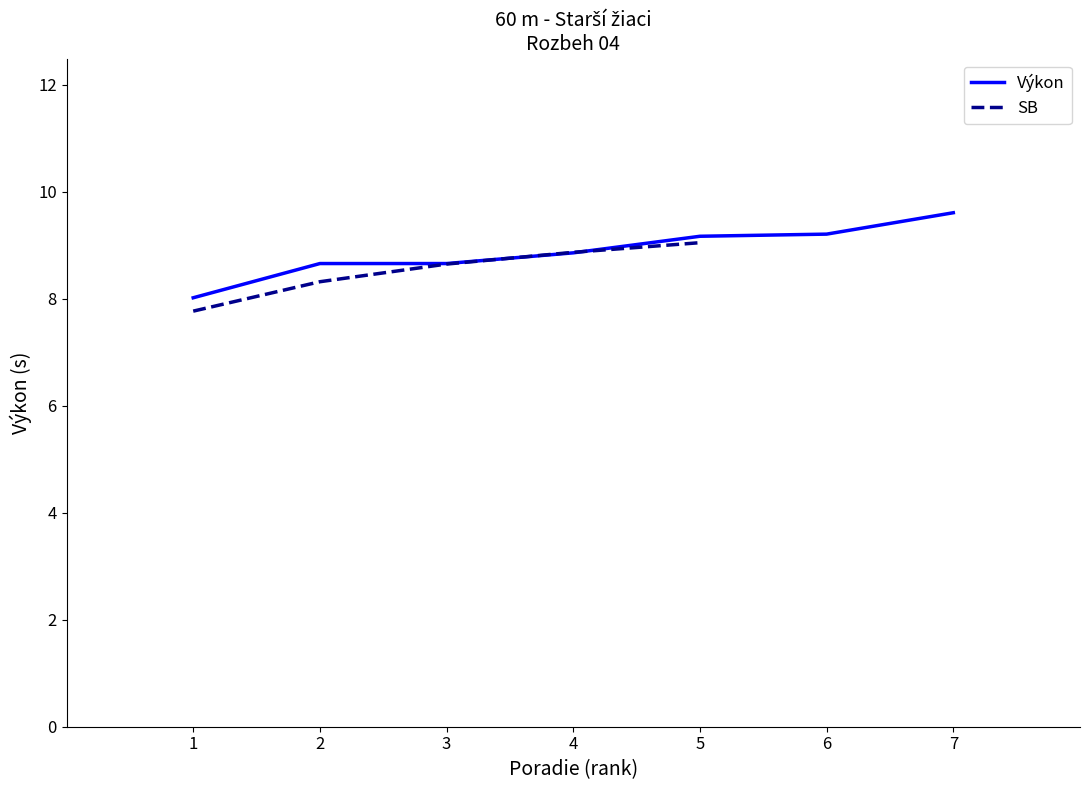

True or false: Výkon and SB cross at least once.

True